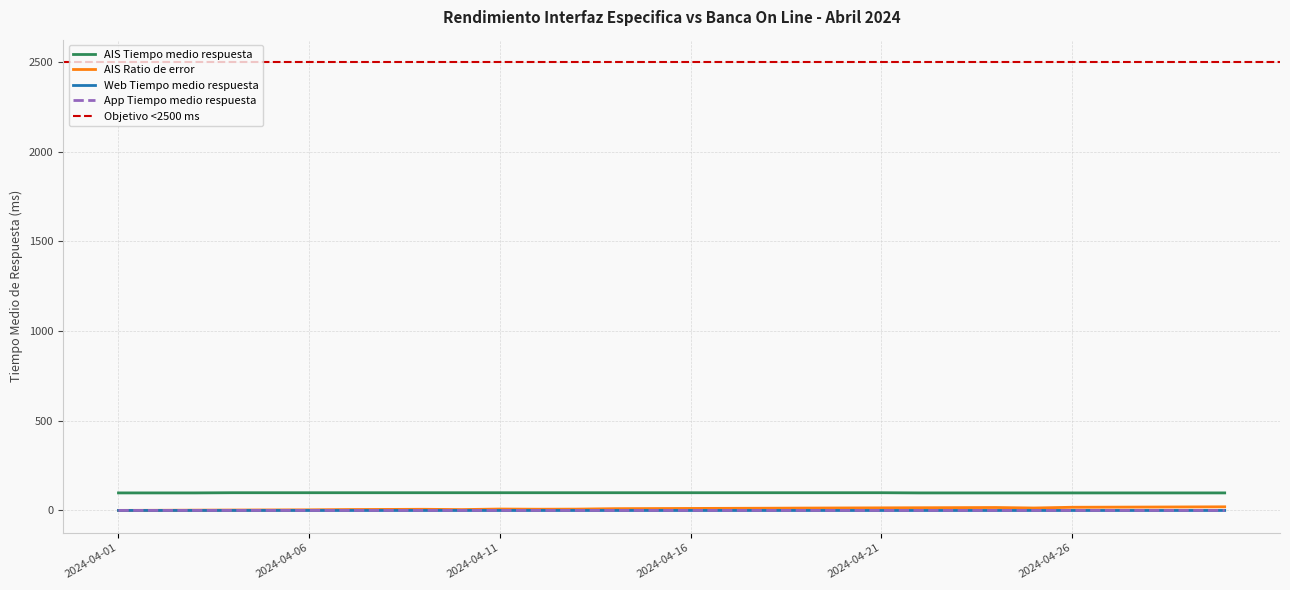

At which category is the sum across all series the highest?

2024-04-30